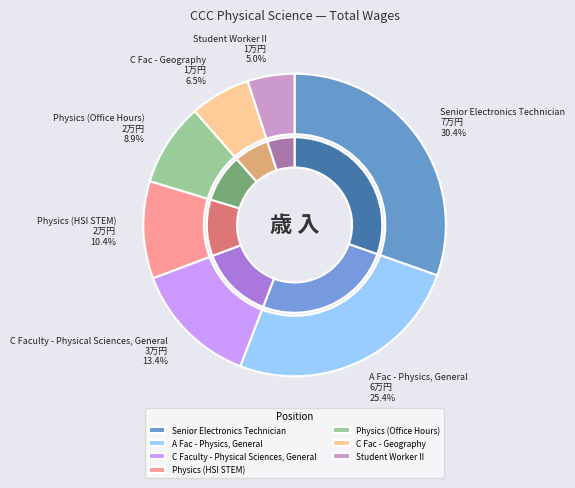

To the nearest percent, what is the combined percentage of Senior Electronics Technician and C Fac - Geography?

37%